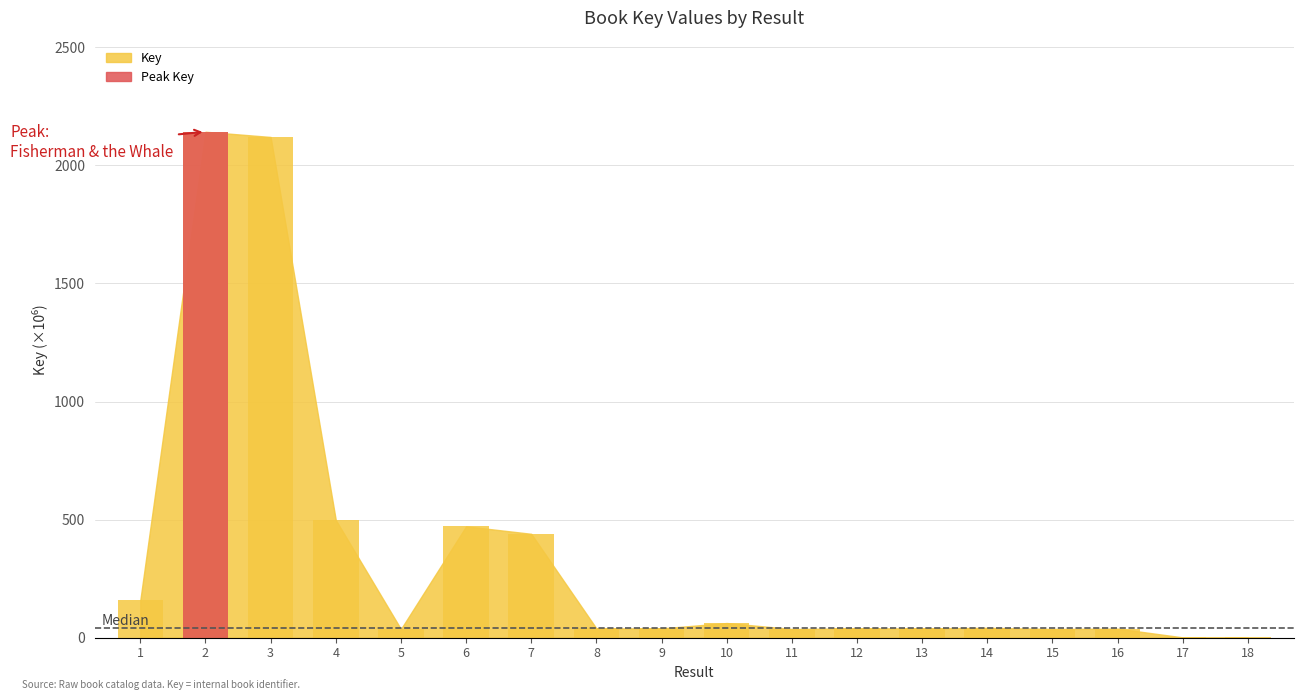

Reading left to right, list all the values displayed in this chart.

1=158.6	2=2142.3	3=2120.2	4=498.8	5=36.7	6=471.6	7=440.0	8=39.5	9=39.6	10=62.2	11=37.1	12=39.6	13=39.5	14=41.9	15=37.1	16=38.5	17=1.4	18=1.1